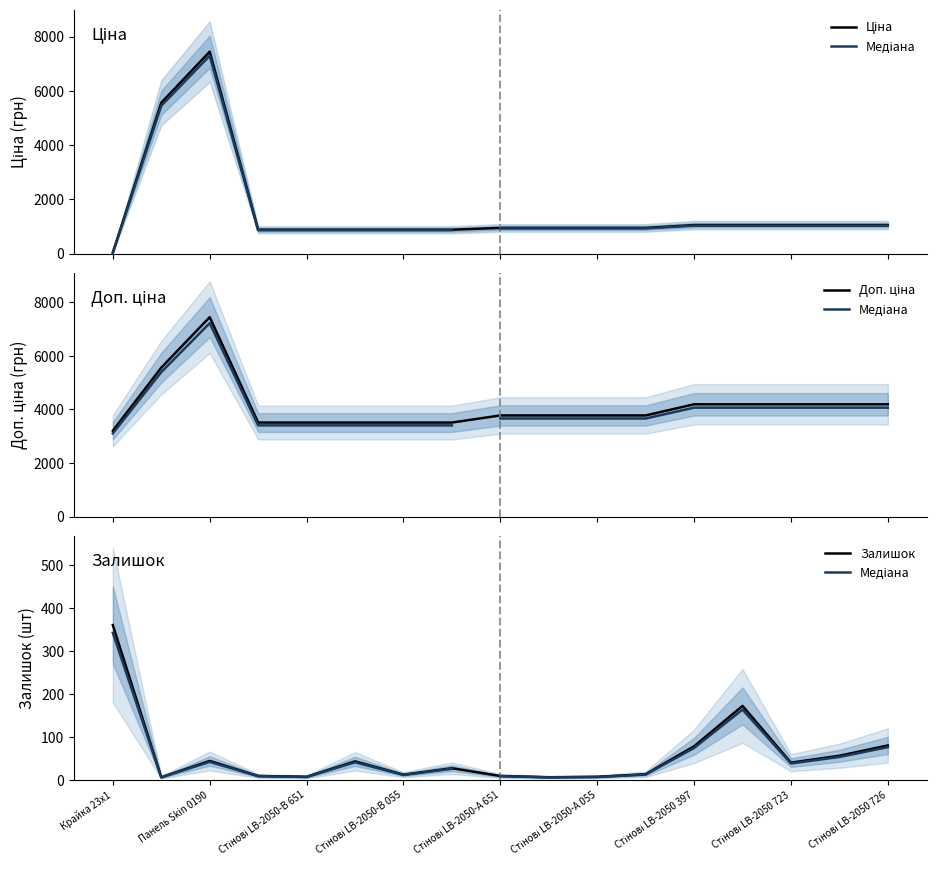

Where is the first local maximum for Залишок?

Панель Skin 0190